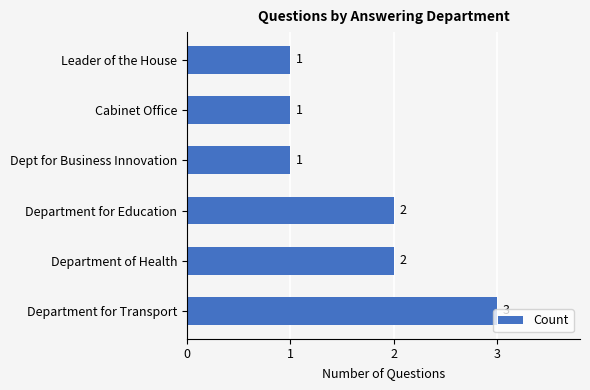

Approximately how many times larger is the value at Leader of the House compared to Department for Transport?

0.3